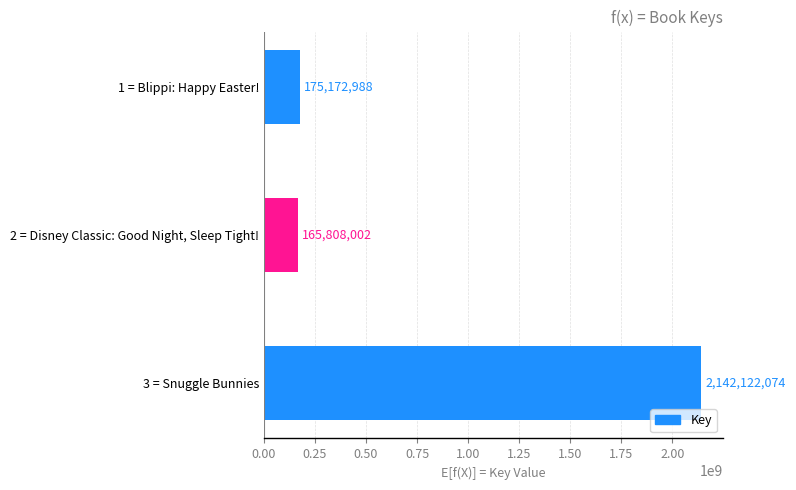

Reading top to bottom, transcribe all the data shown in this chart.

1 = Blippi: Happy Easter!=175172988	2 = Disney Classic: Good Night, Sleep Tight!=165808002	3 = Snuggle Bunnies=2142122074